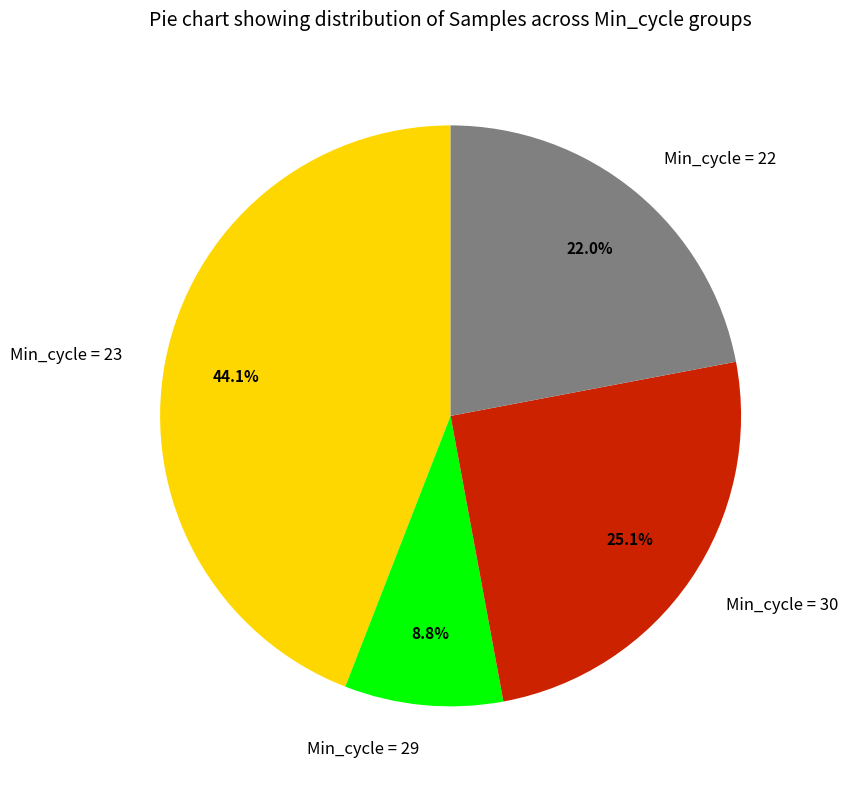

Is there a majority slice in this chart?

No